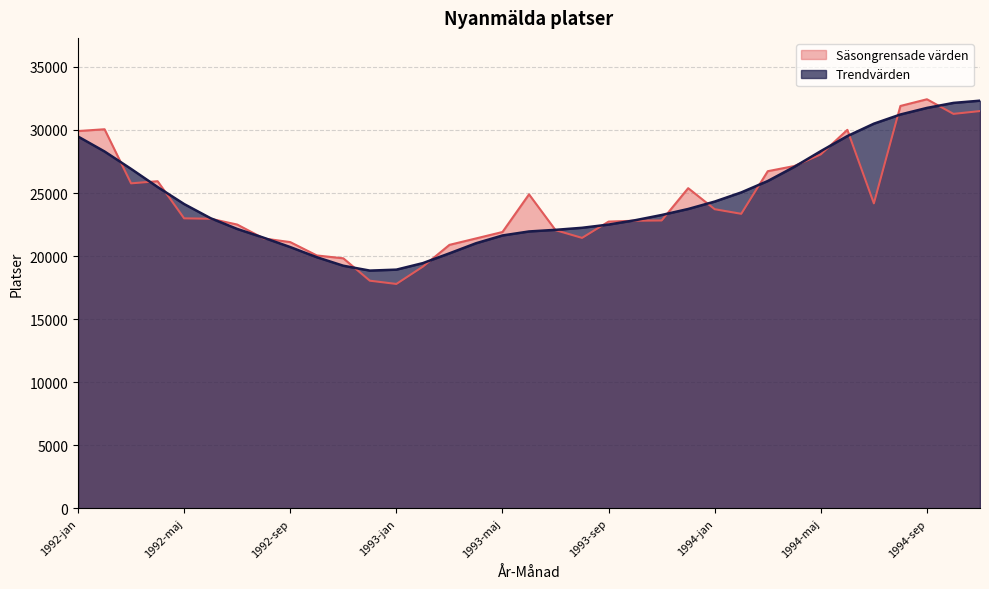

What is the difference between the maximum and minimum values in the Trendvärden series?

13469.2